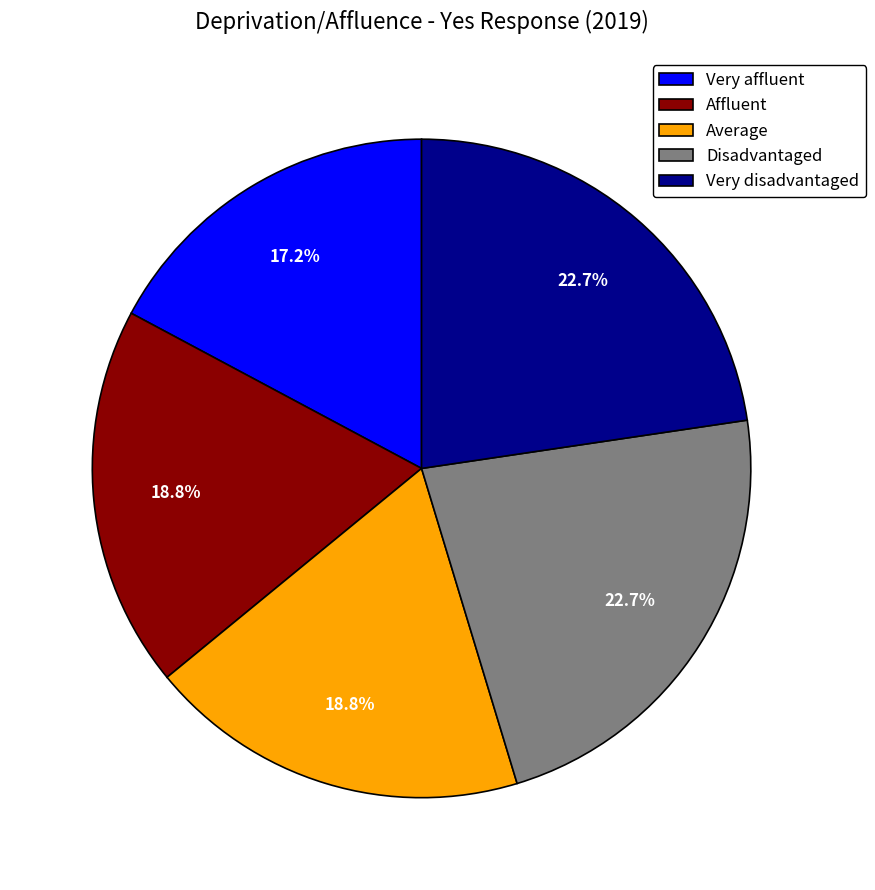

Do Average and Very affluent together represent more than half of the pie?

No